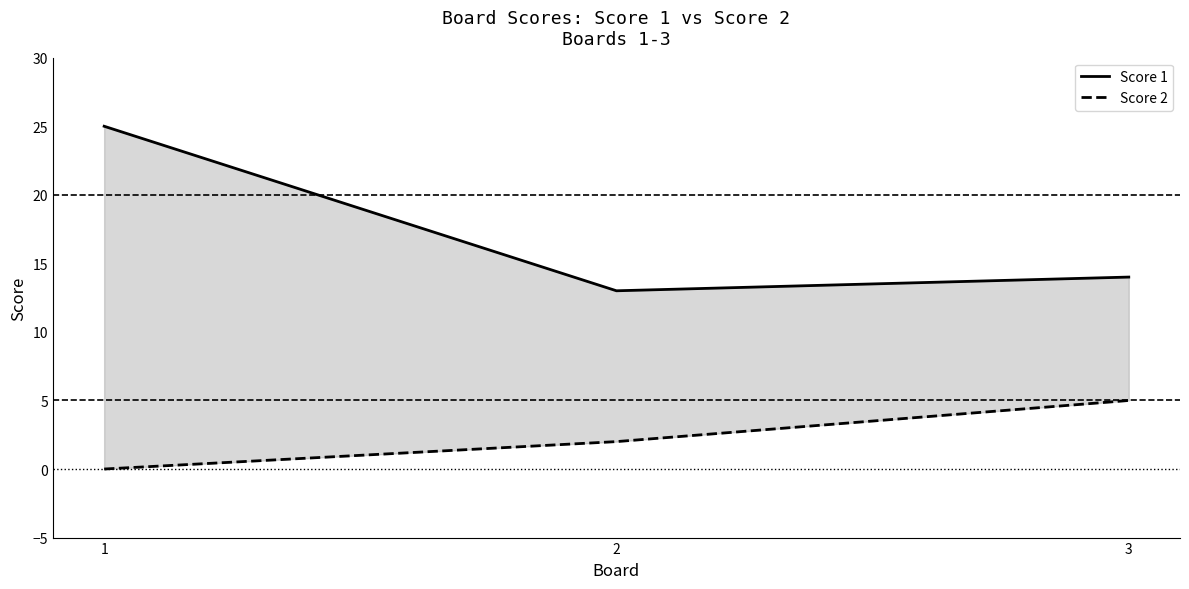

Rank the series by their average value, from highest to lowest.

Score 1, Score 2